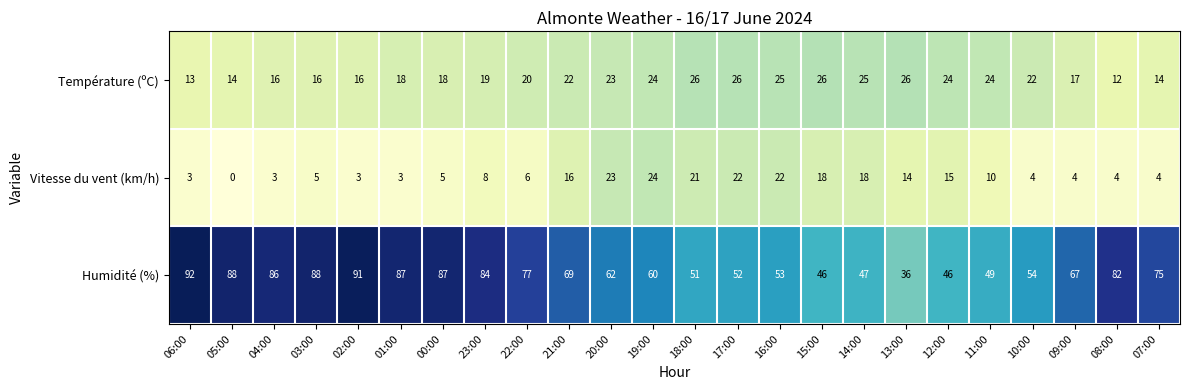

At 17:00, list the series in order from largest to smallest.

Humidité (%), Température (ºC), Vitesse du vent (km/h)